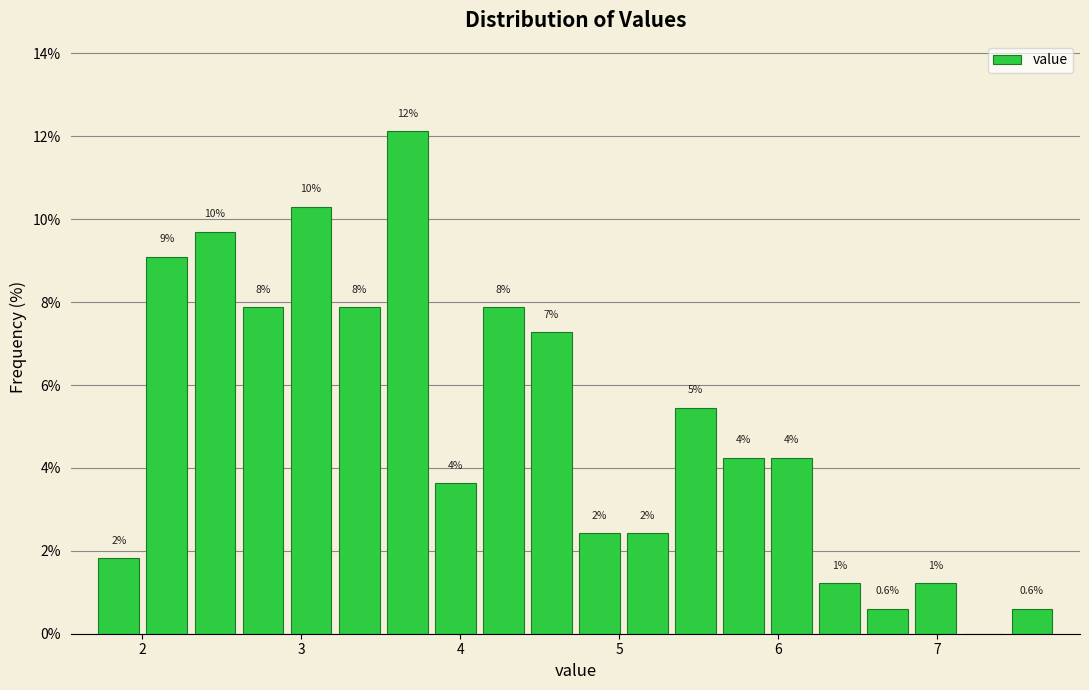

Around what value on the x-axis is the tallest bar? Give the approximate position of its centre, as read against the axis.

3.7